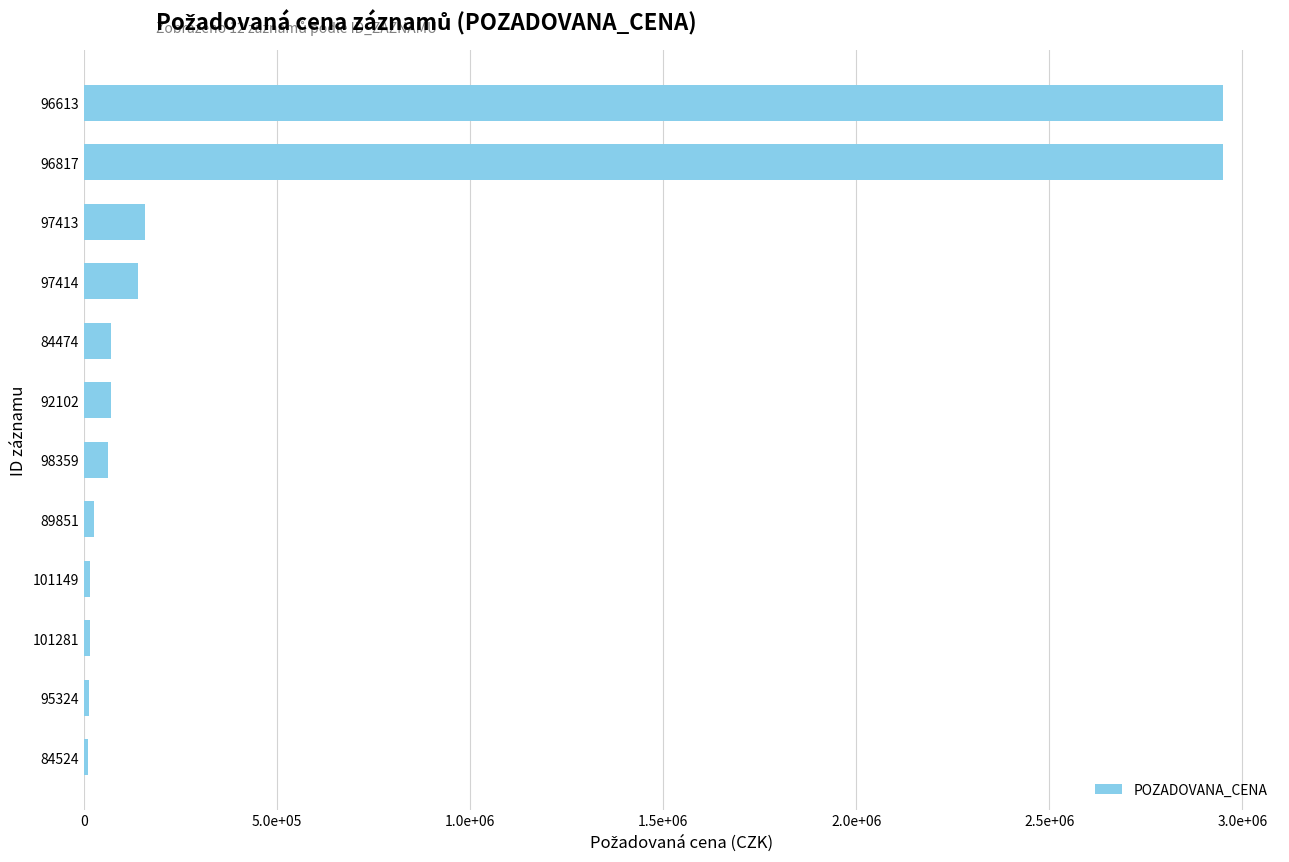

What is the minimum value shown in the chart?

10000